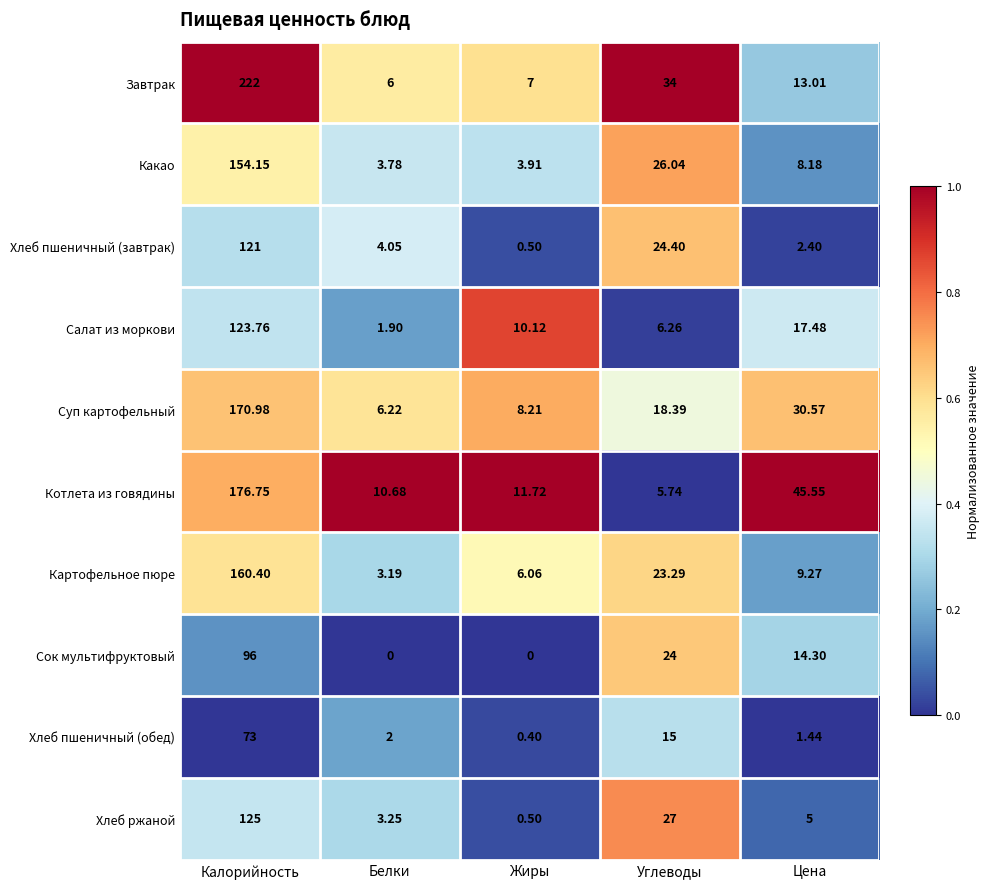

Which series changed the most between Калорийность and Белки?

Завтрак